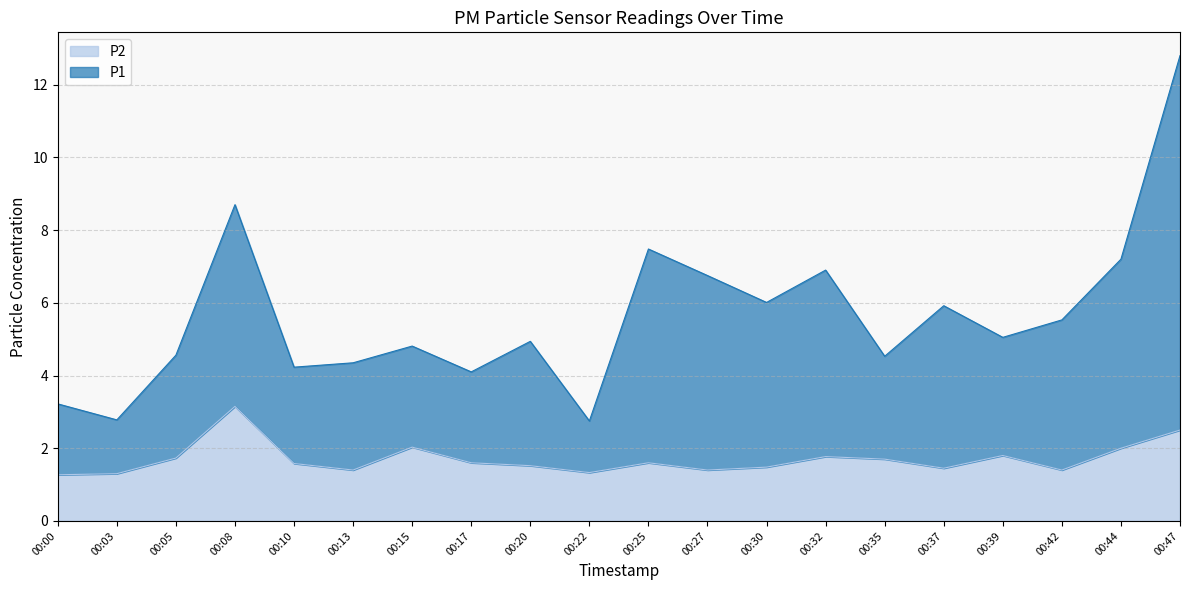

Is it true that P2 equals 0.5 at 00:10?

False